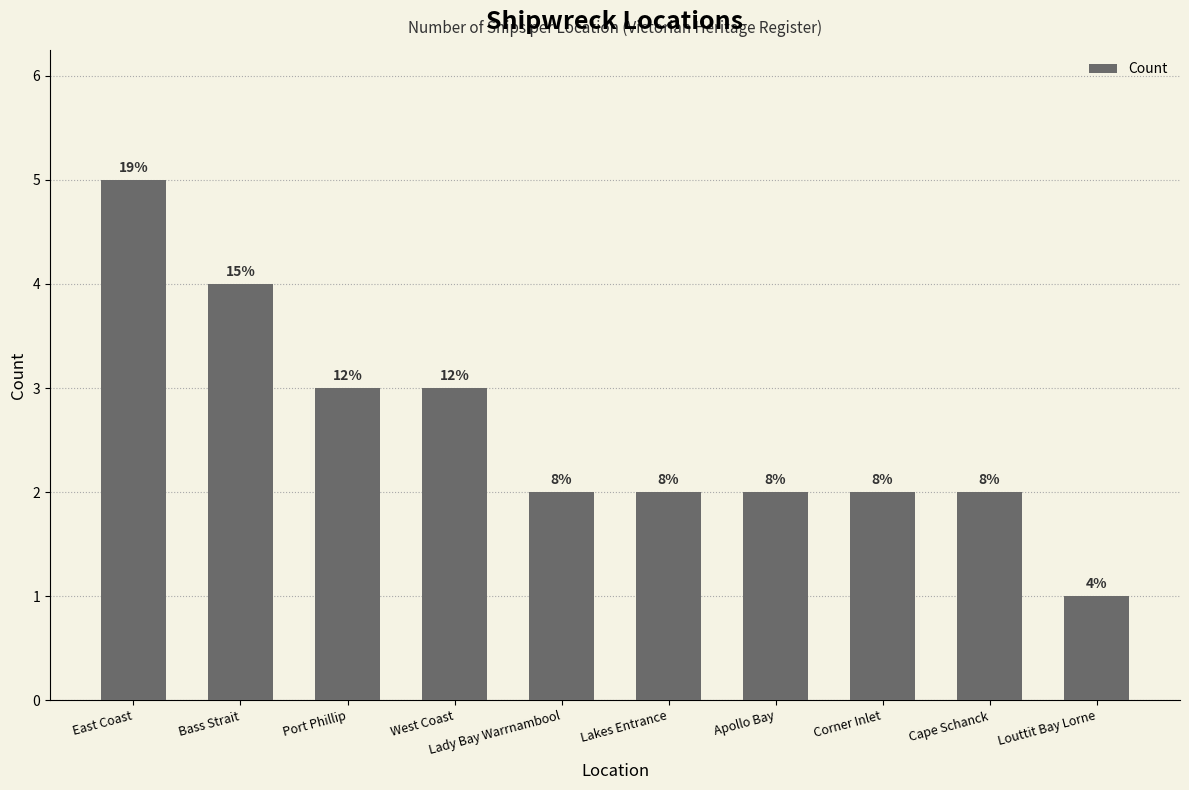

What position from the right is Corner Inlet?

3